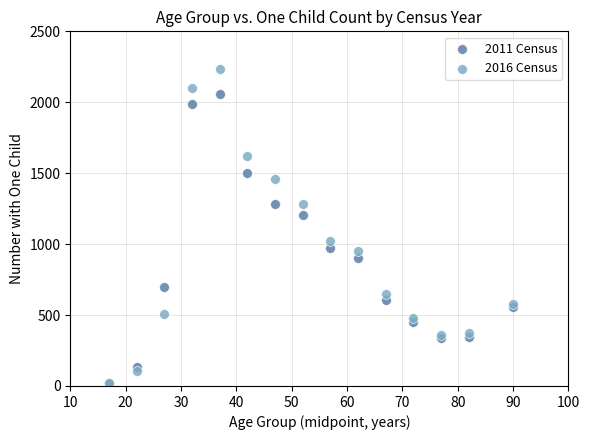

Across all series, what Y value is closest to 1127?

1204